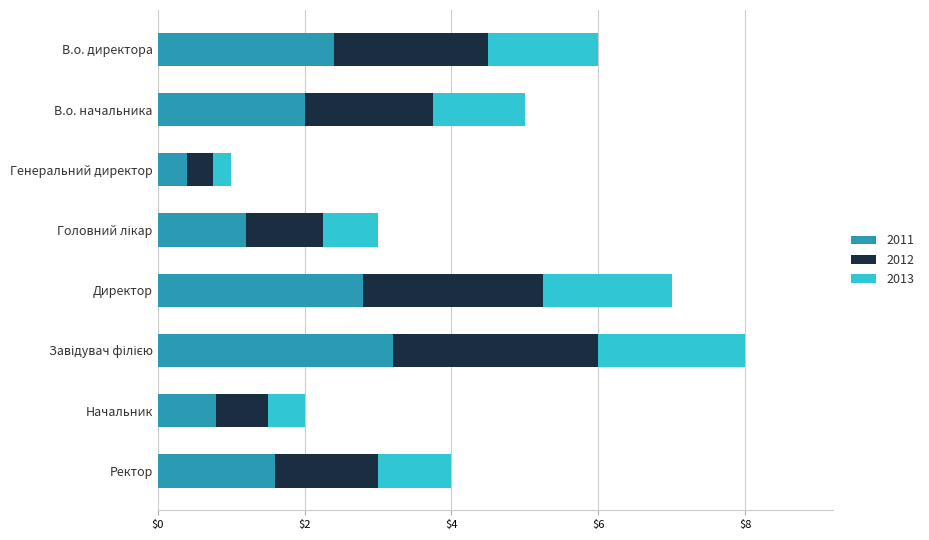

What is the total value across all series at В.о. начальника?

5.0